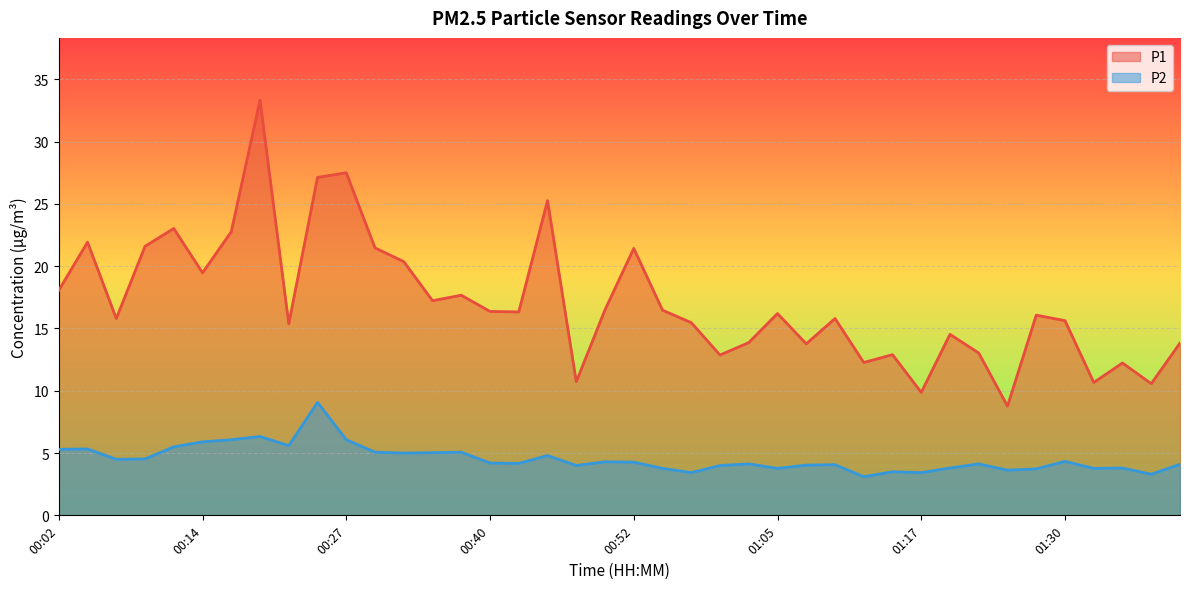

What is the label of the 22nd point from the right?

00:47